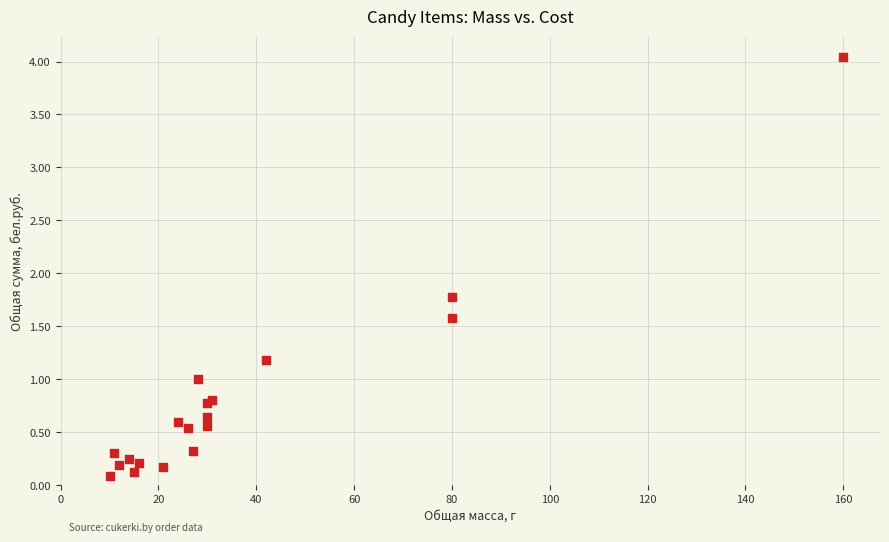

What Y value in the scatter plot is closest to 2?

1.8